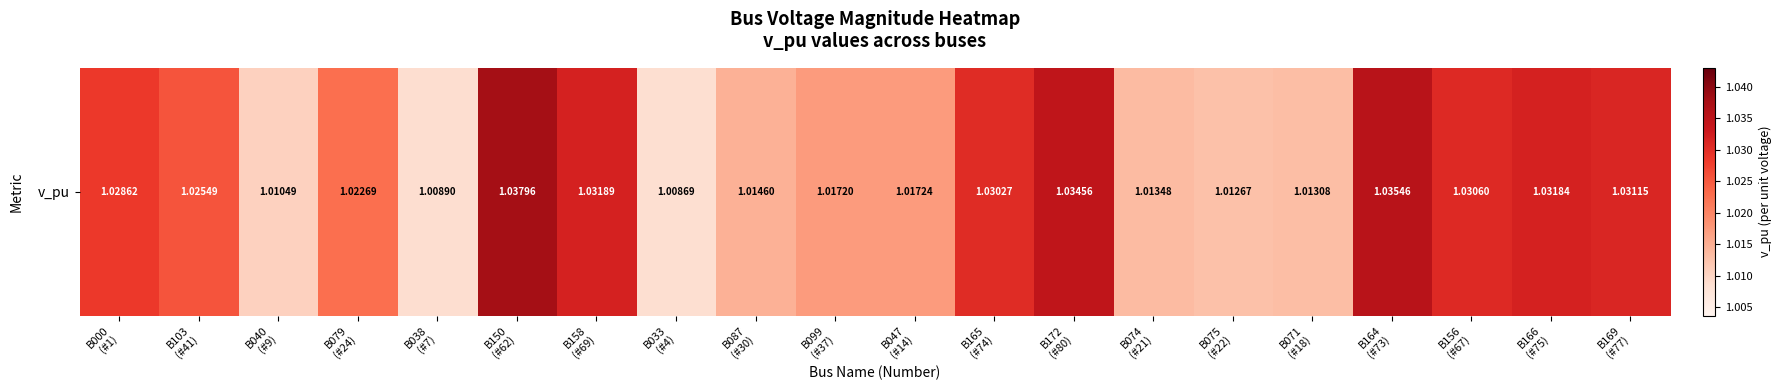

List the labels in order of value, largest first.

B150
(#62), B164
(#73), B172
(#80), B158
(#69), B166
(#75), B169
(#77), B156
(#67), B165
(#74), B000
(#1), B103
(#41), B079
(#24), B047
(#14), B099
(#37), B087
(#30), B074
(#21), B071
(#18), B075
(#22), B040
(#9), B038
(#7), B033
(#4)